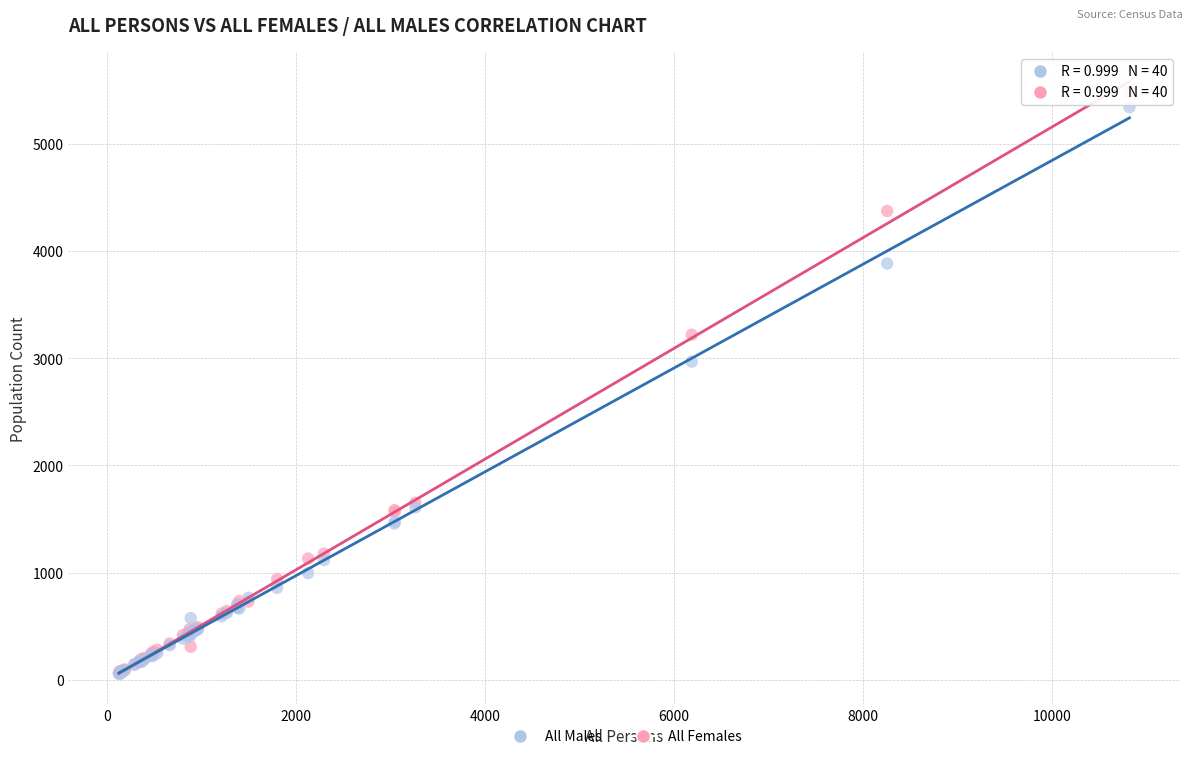

In the All Males series, what Y value is closest to 2697?

2969